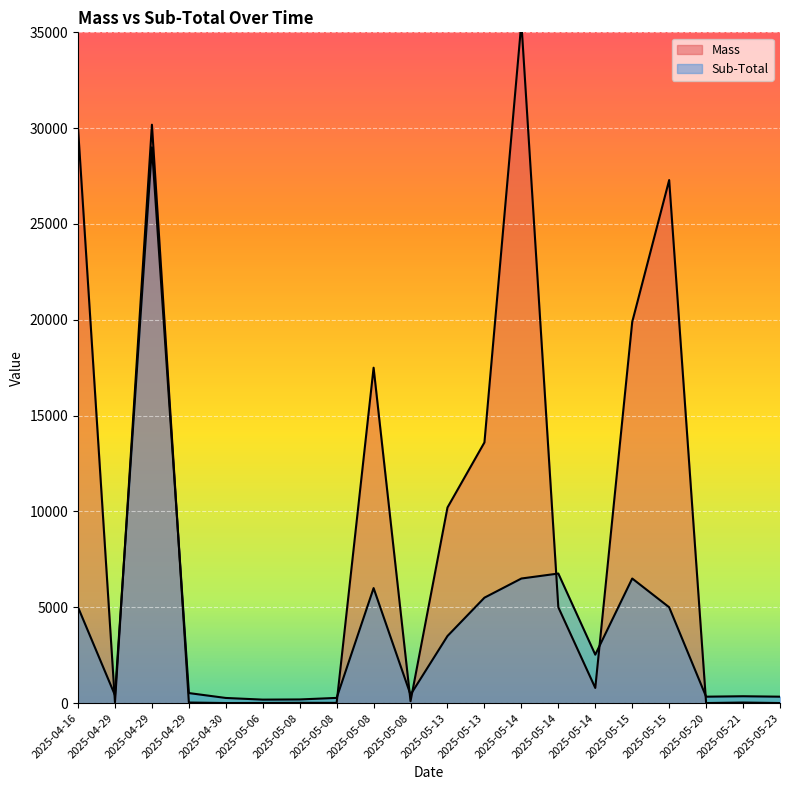

Rank the series by their average value, from highest to lowest.

Mass, Sub-Total